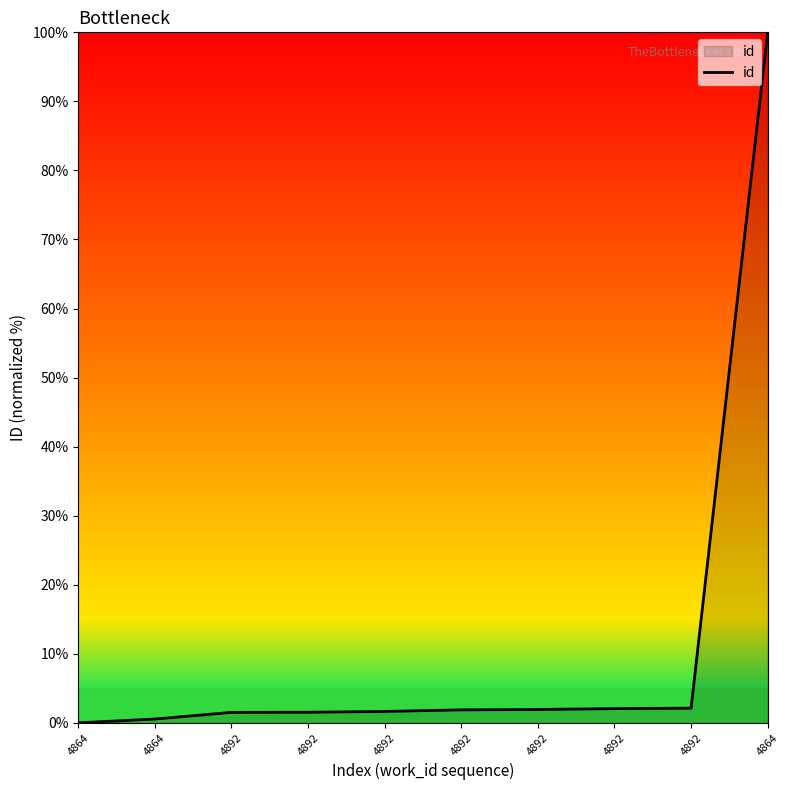

Does the chart have visible grid lines?

No